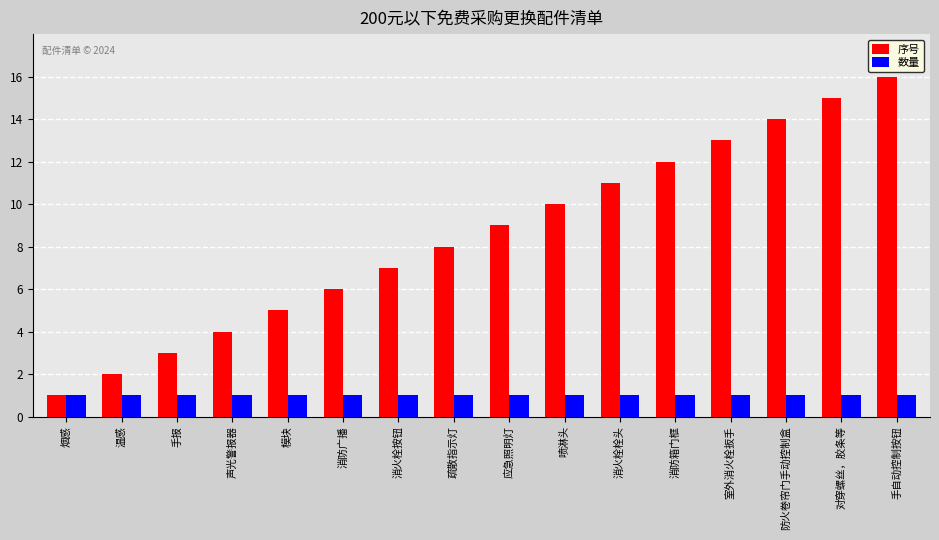

How many series are shown in this chart?

2